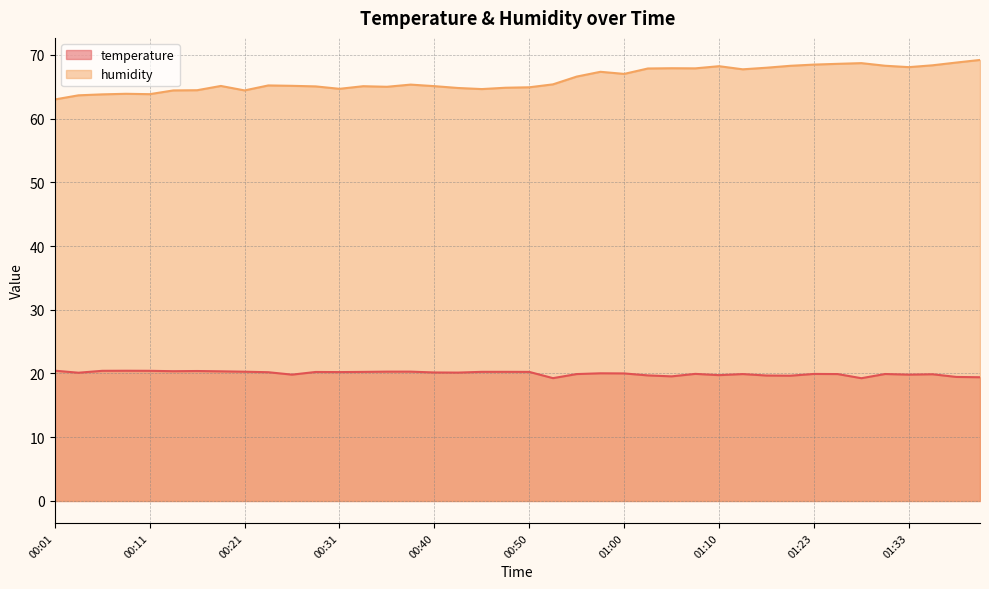

The value of humidity at 00:45 is 64.6. True or false?

True